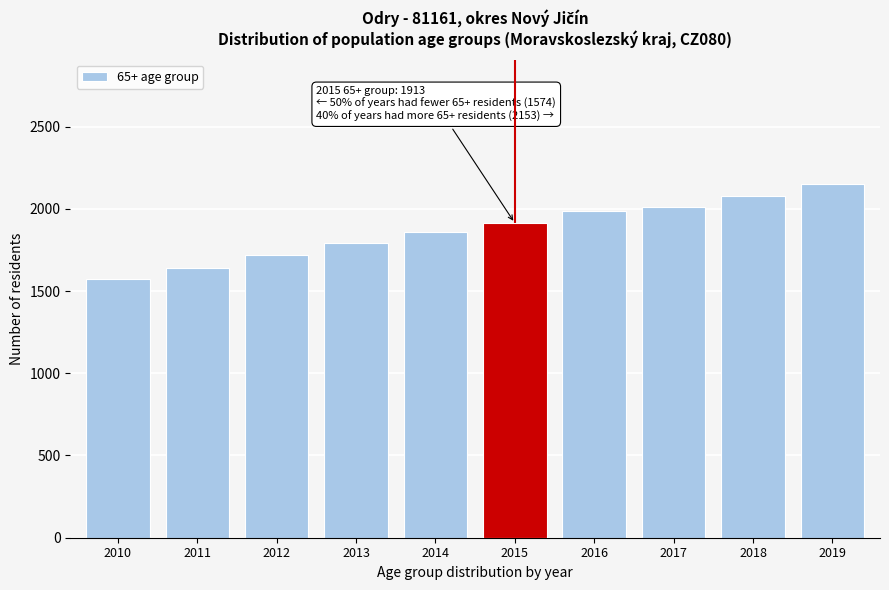

Reading right to left, extract all data points from this chart.

2153	2078	2010	1988	1913	1857	1793	1716	1640	1574